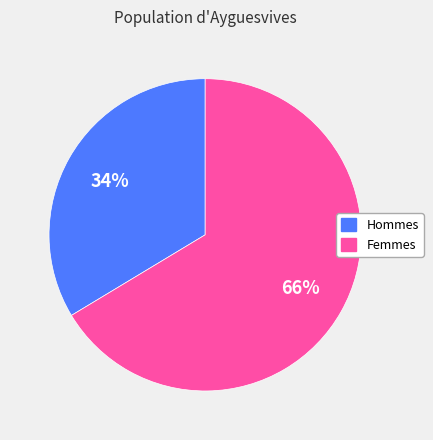

To the nearest percent, what is the average slice percentage?

50%